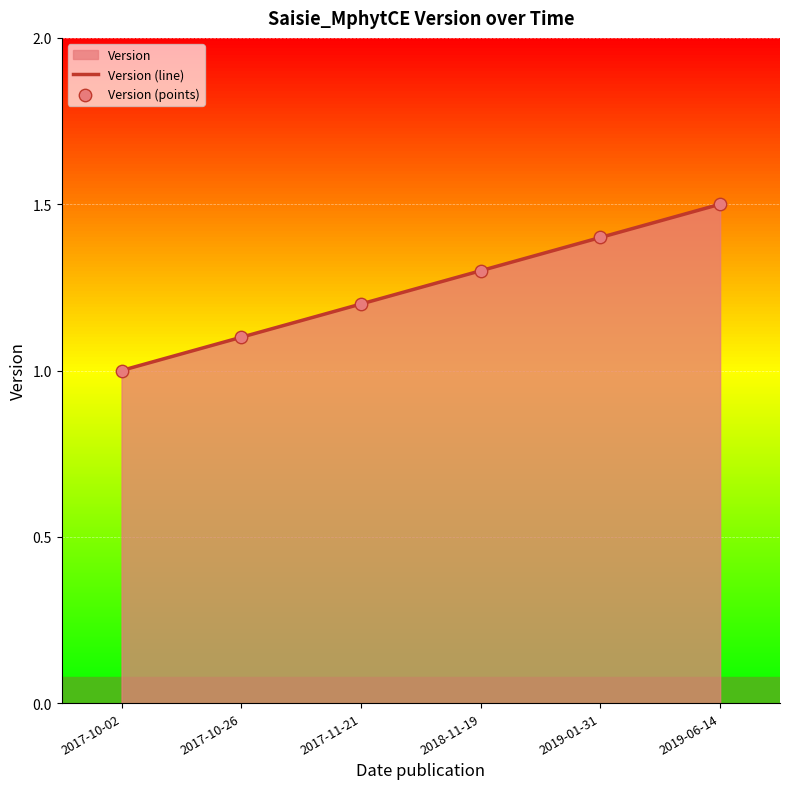

What value does the data have at 2019-06-14?

1.5